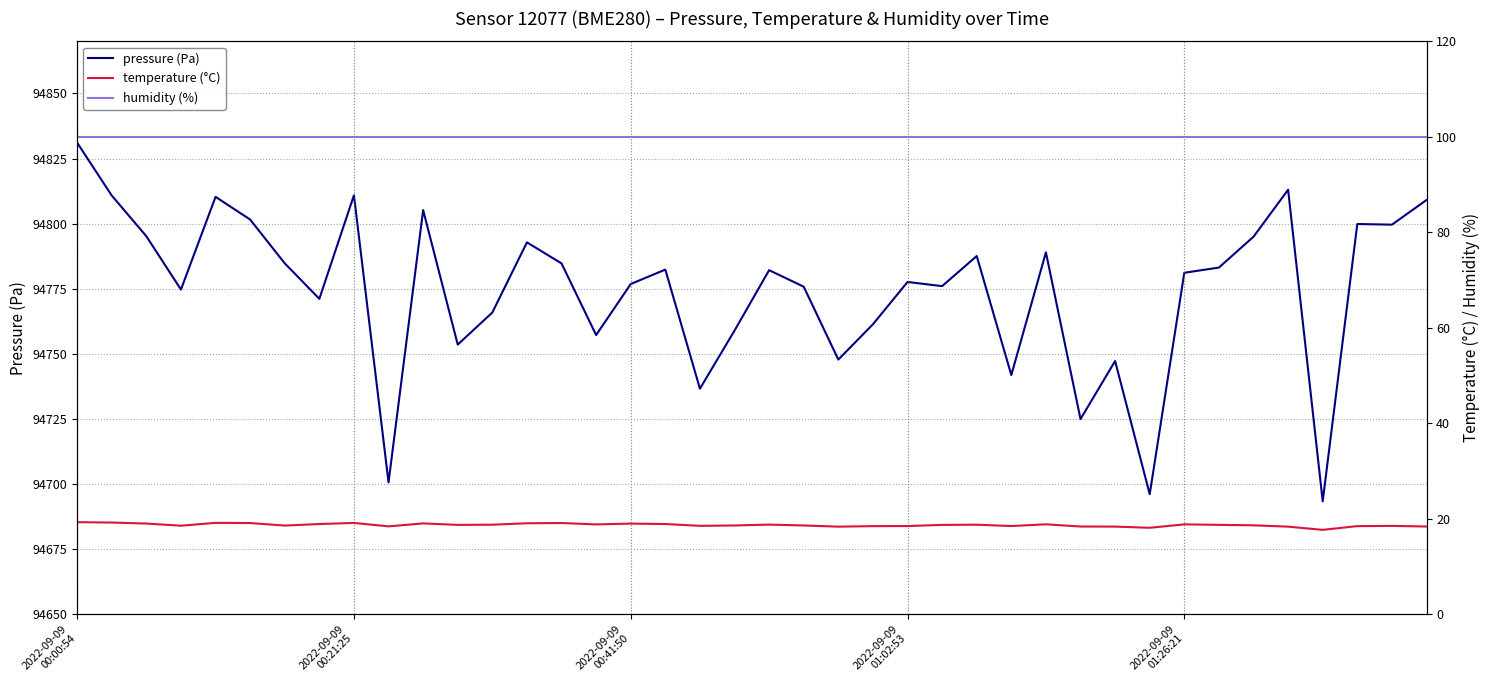

What is the total value across all series at 34?

94913.7